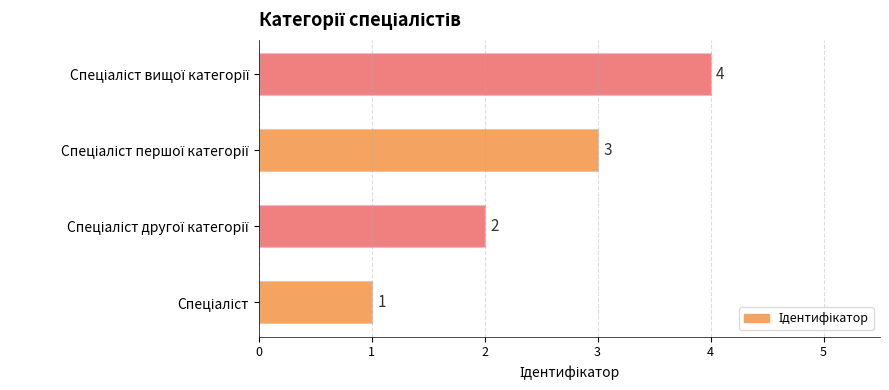

How many bars are there in total?

4